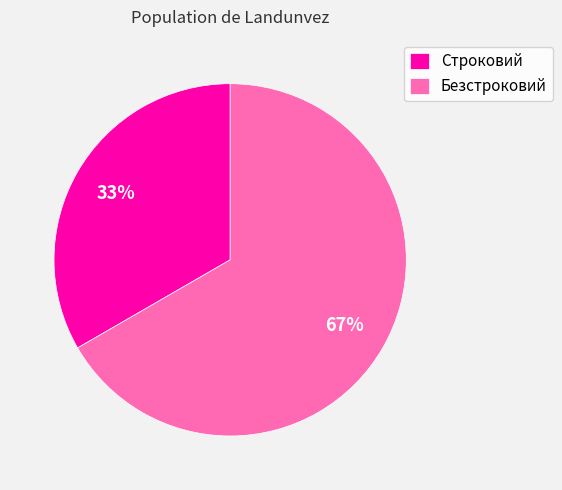

What is the ratio of the value at Строковий to the value at Безстроковий?

0.5